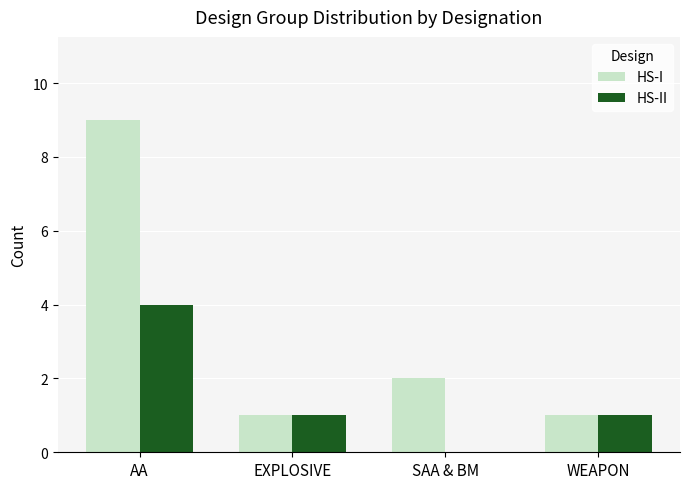

What is the maximum value for HS-II?

4